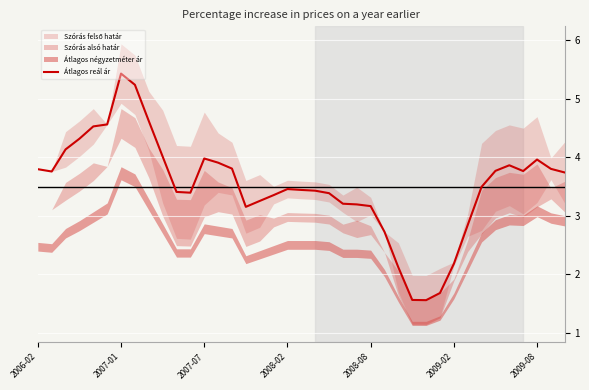

What is the sum of all values?

136.9